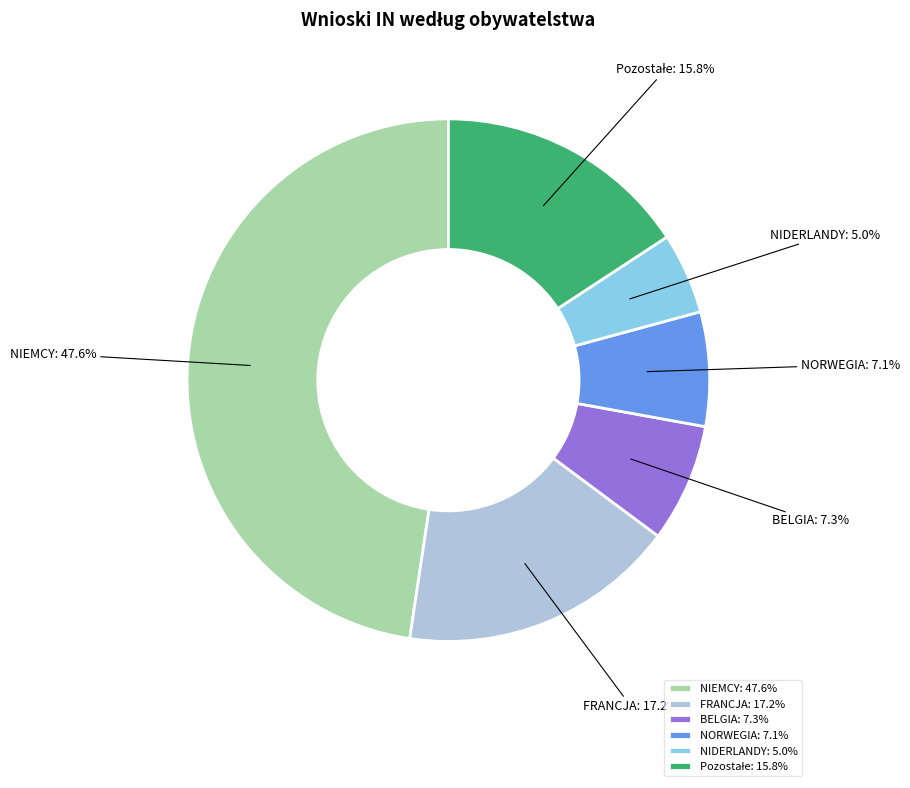

How many segments does this pie chart have?

6